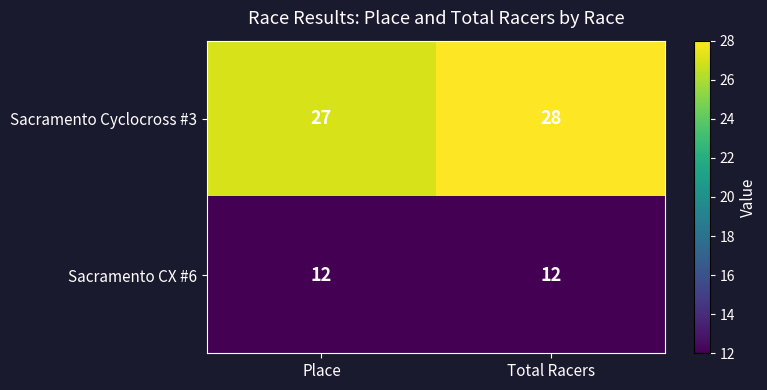

Between Place and Total Racers, which series saw the biggest shift?

Sacramento Cyclocross #3